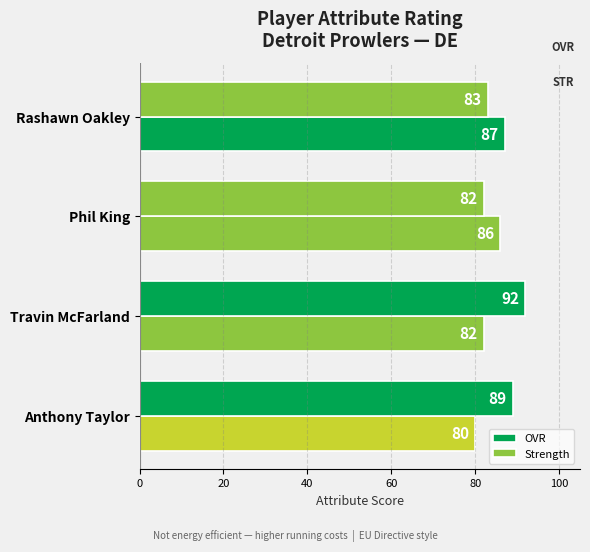

How many categories are shown in the chart?

4